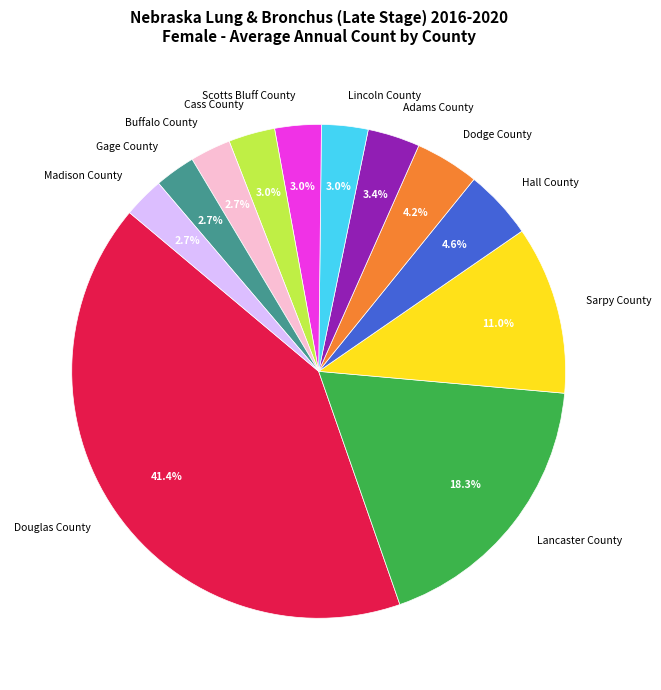

Which slice is the largest?

Douglas County